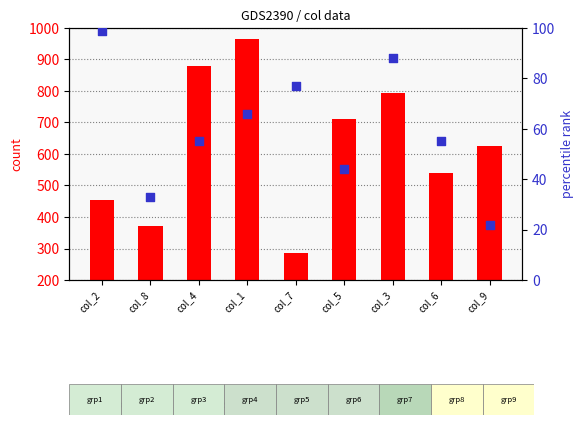

Which series has the largest Y range (max minus min)?

count